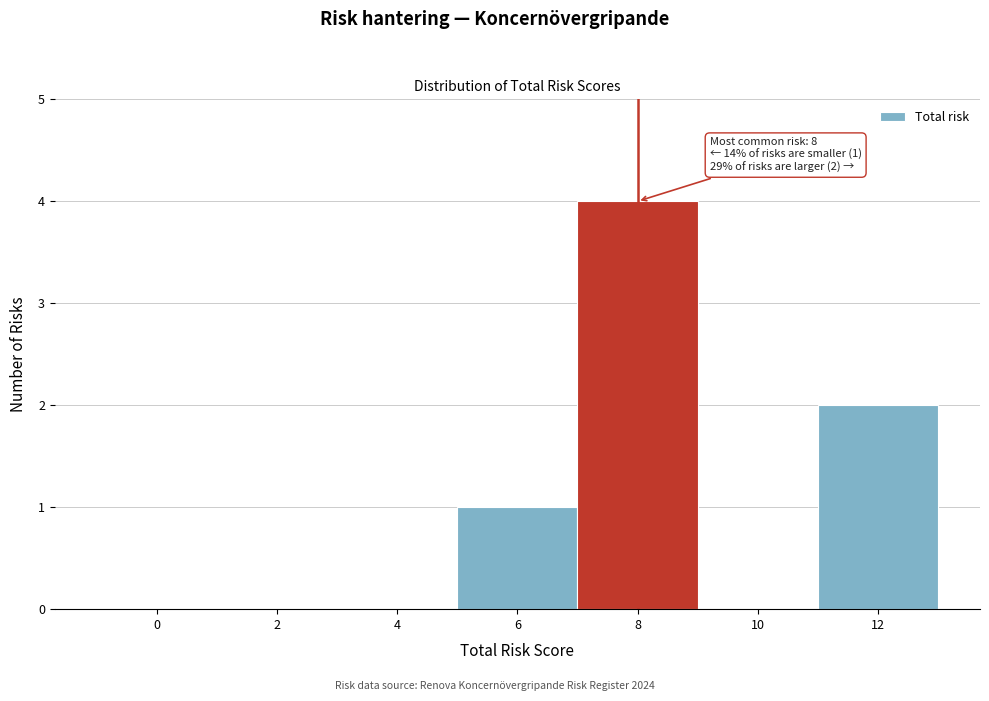

Reading left to right, what are all the values shown in this chart?

0=0	2=0	4=0	6=1	8=4	10=0	12=2